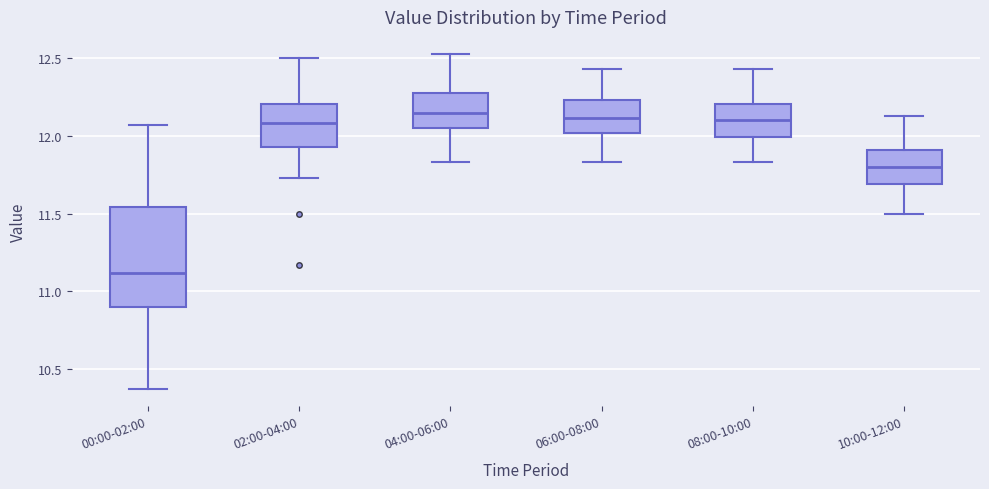

Which box has the lowest median line?

00:00-02:00